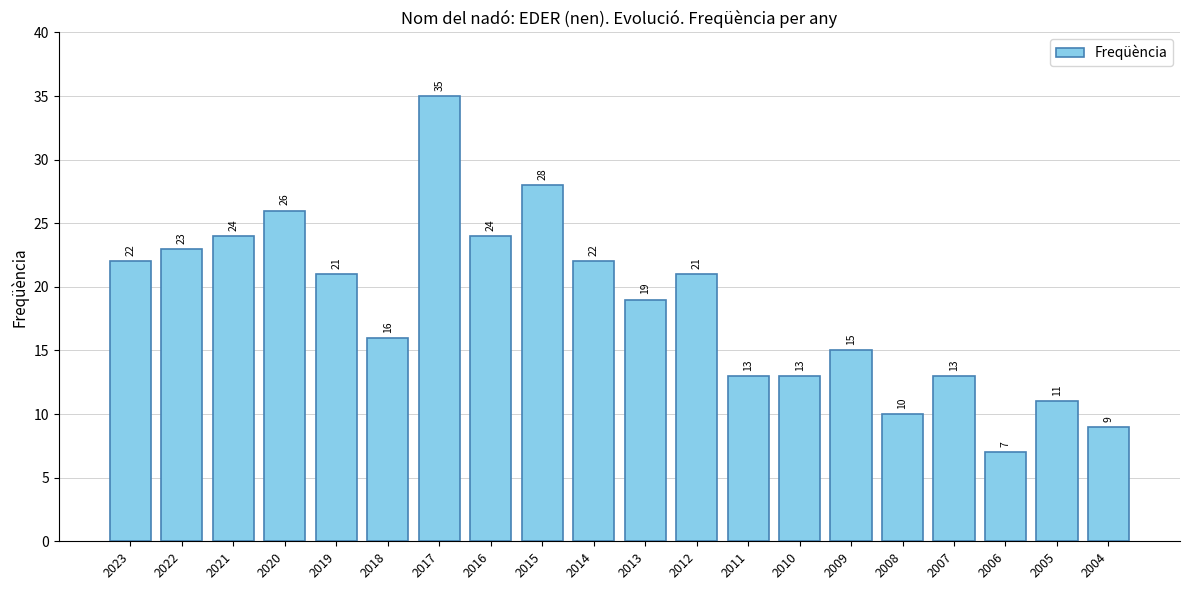

What is the sum of the values at 2004 and 2007?

22